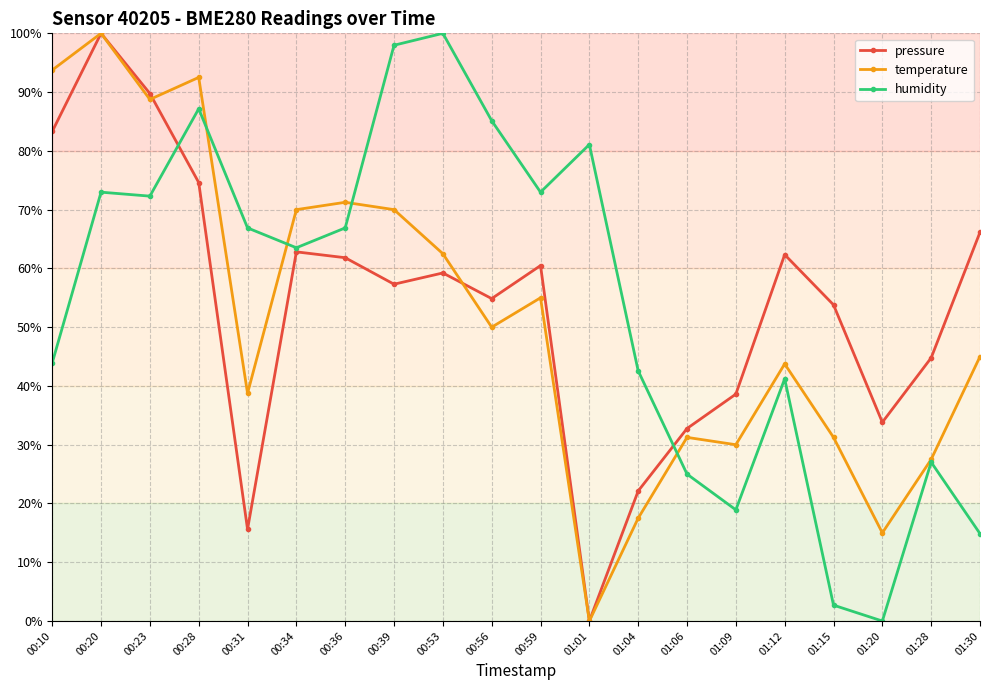

Which series changed the most between 00:59 and 01:12?

humidity